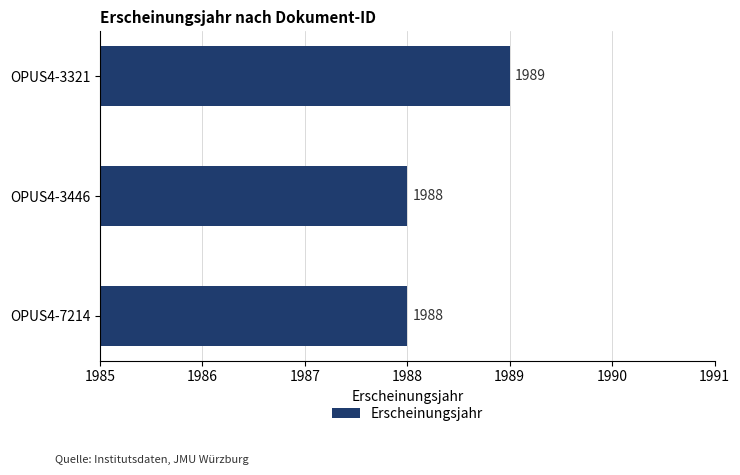

Reading bottom to top, list all the values displayed in this chart.

1988	1988	1989